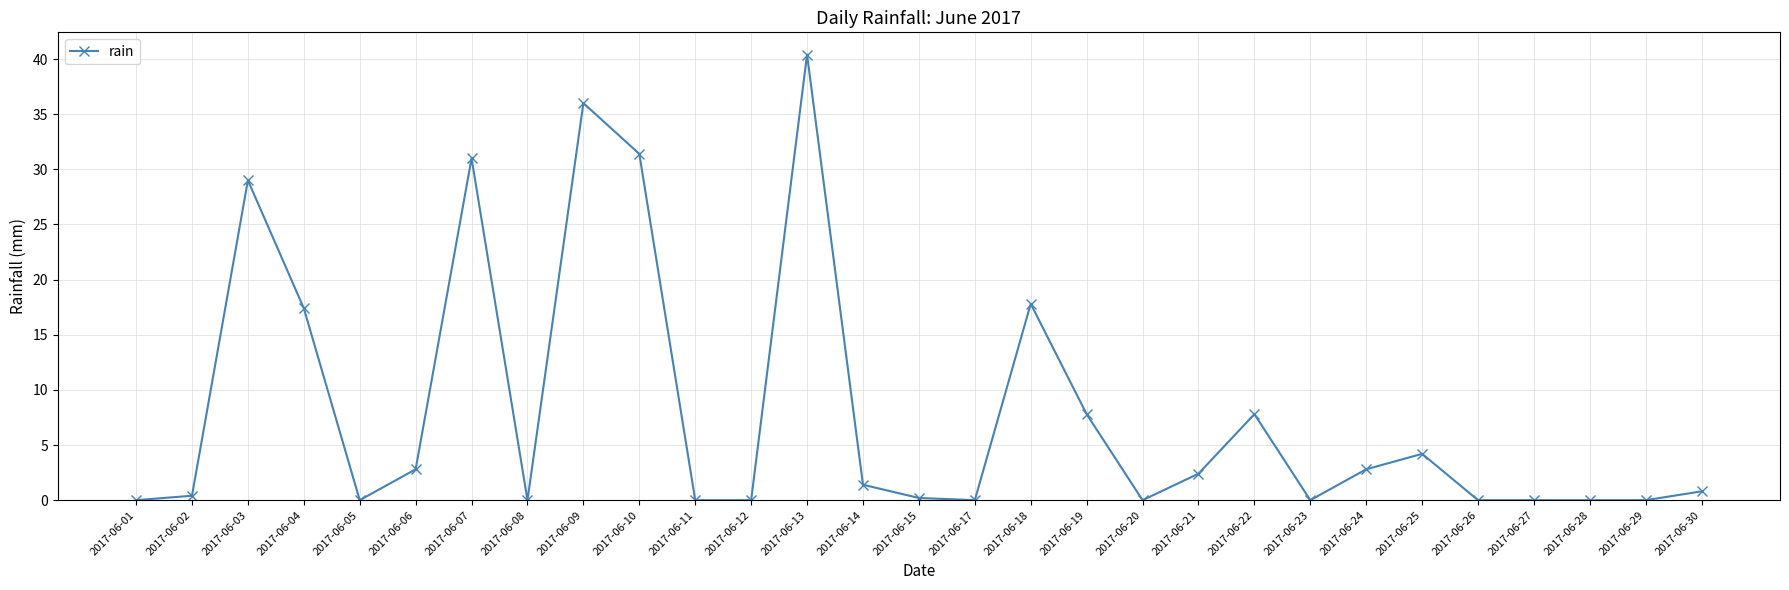

The chart shows a value of 0.0 at 2017-06-29. True or false?

True